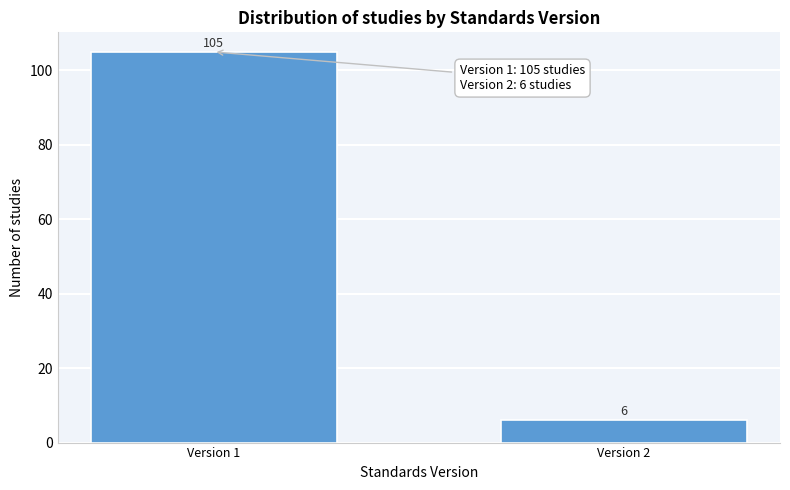

Reading left to right, what are all the values shown in this chart?

Version 1=105	Version 2=6